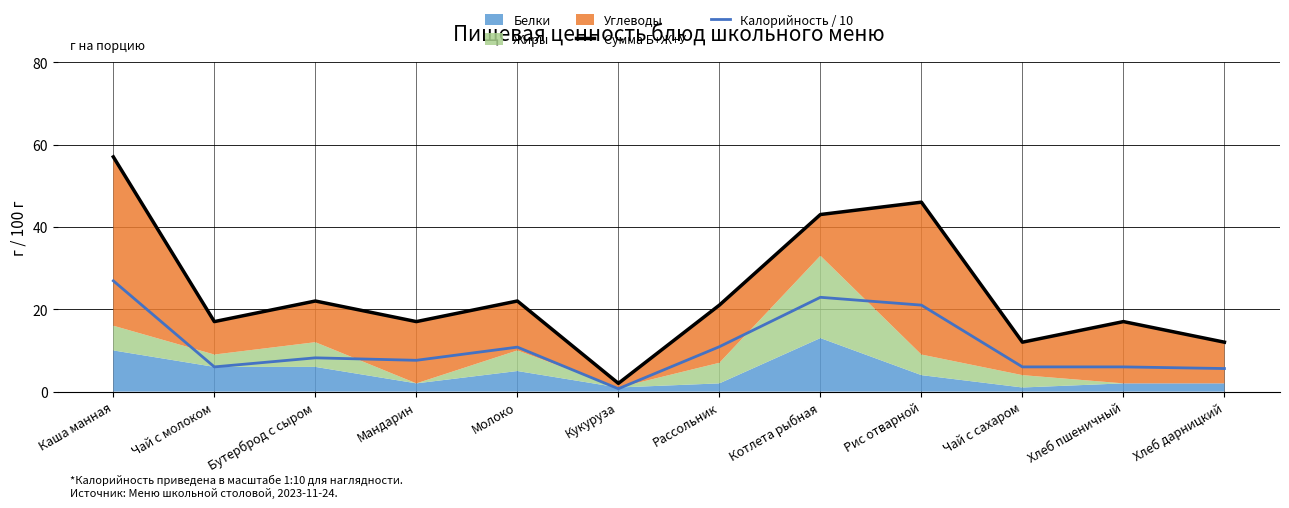

List the labels in order of Сумма Б+Ж+У value, smallest first.

Кукуруза, Чай с сахаром, Хлеб дарницкий, Чай с молоком, Мандарин, Хлеб пшеничный, Рассольник, Бутерброд с сыром, Молоко, Котлета рыбная, Рис отварной, Каша манная